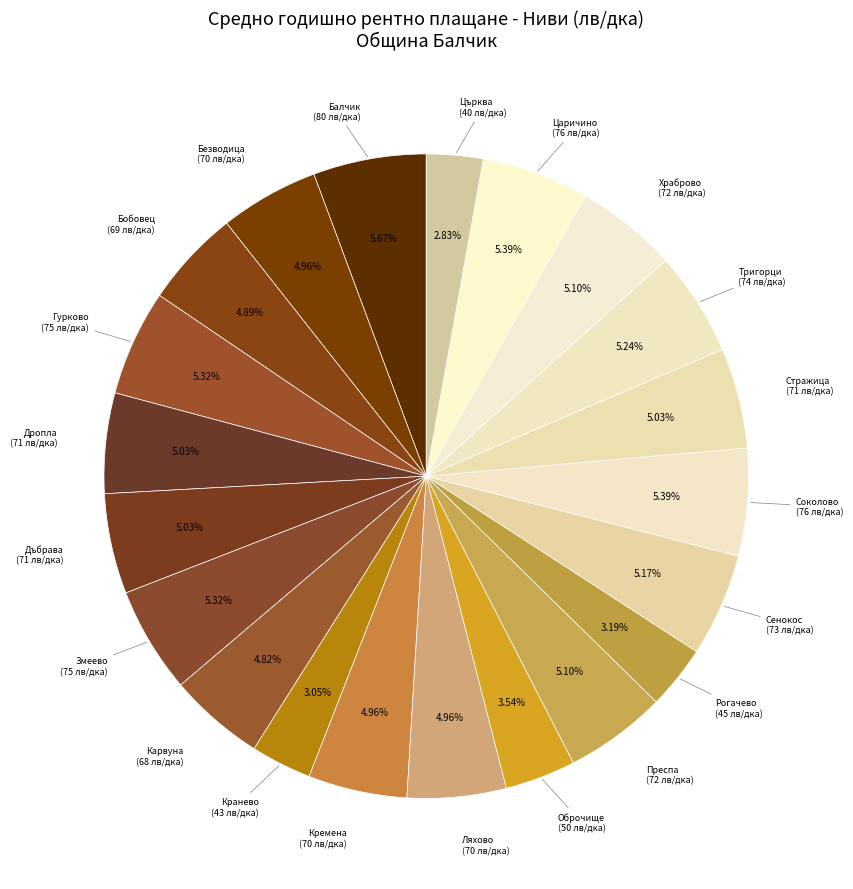

How many segments does this pie chart have?

21